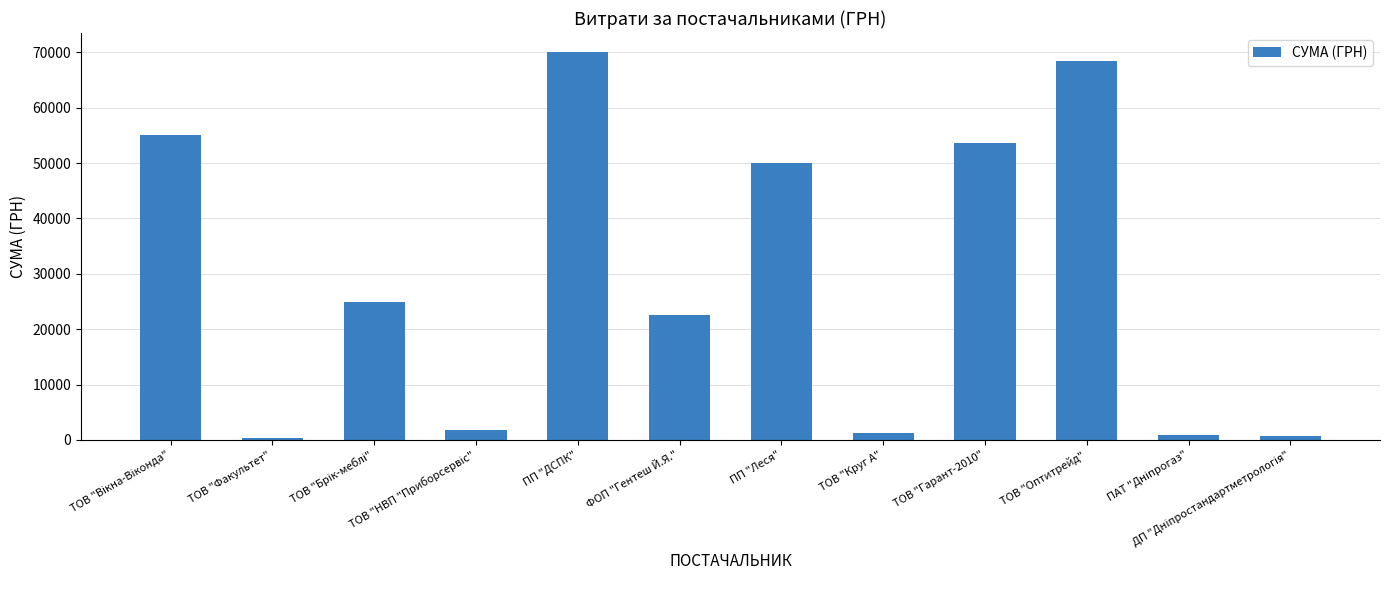

What is the sum of all values?

349892.4